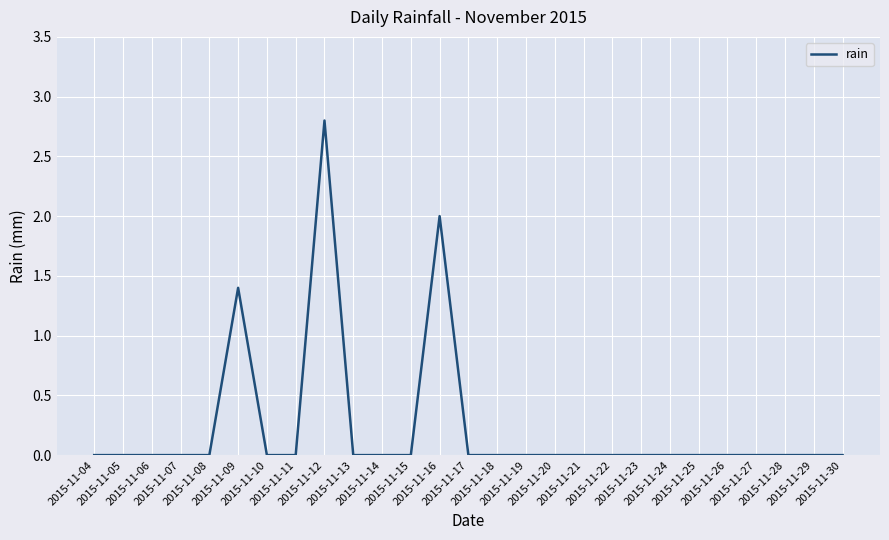

What is the maximum value shown in the chart?

2.8